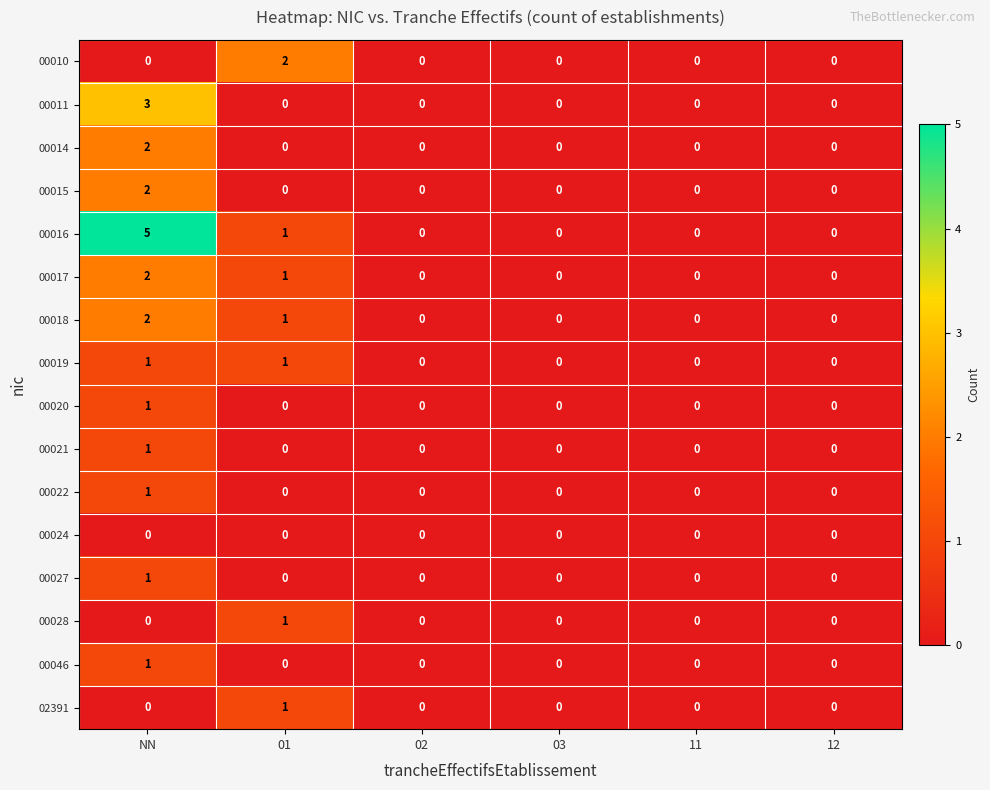

At which category is the sum across all series the highest?

NN